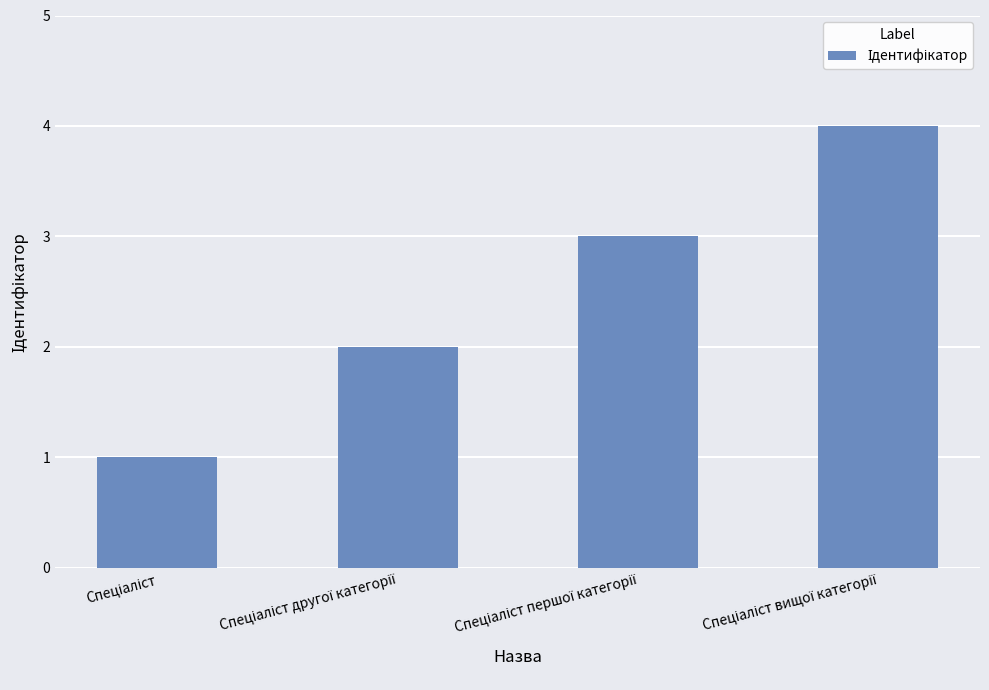

What is the sum of all values?

10